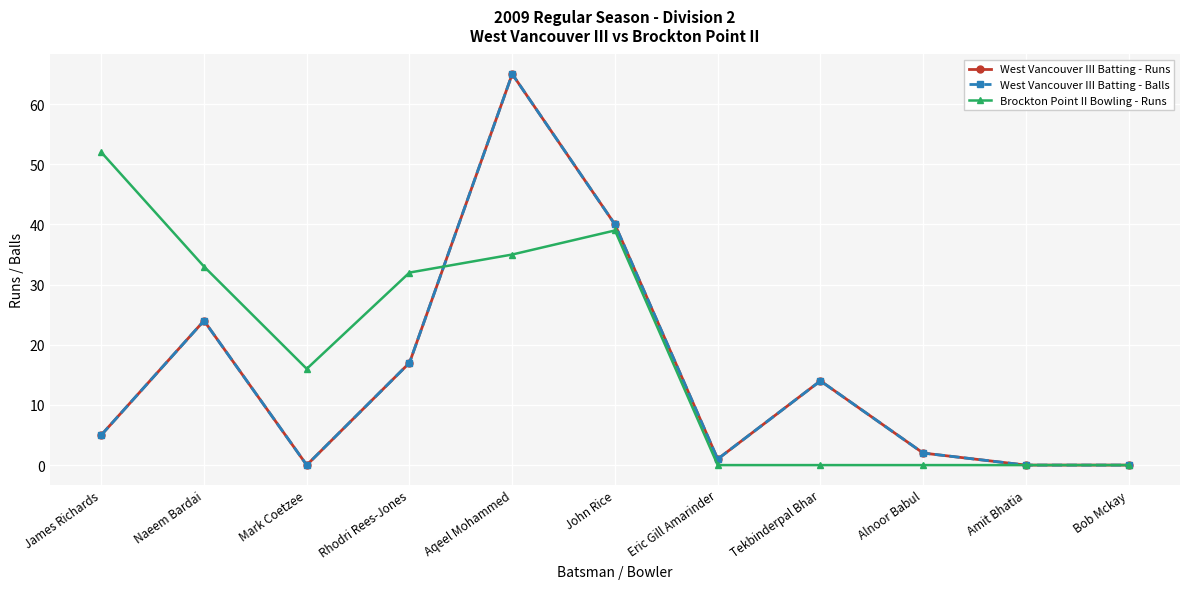

Between which two adjacent categories do West Vancouver III Batting - Runs and Brockton Point II Bowling - Runs first intersect?

Rhodri Rees-Jones and Aqeel Mohammed